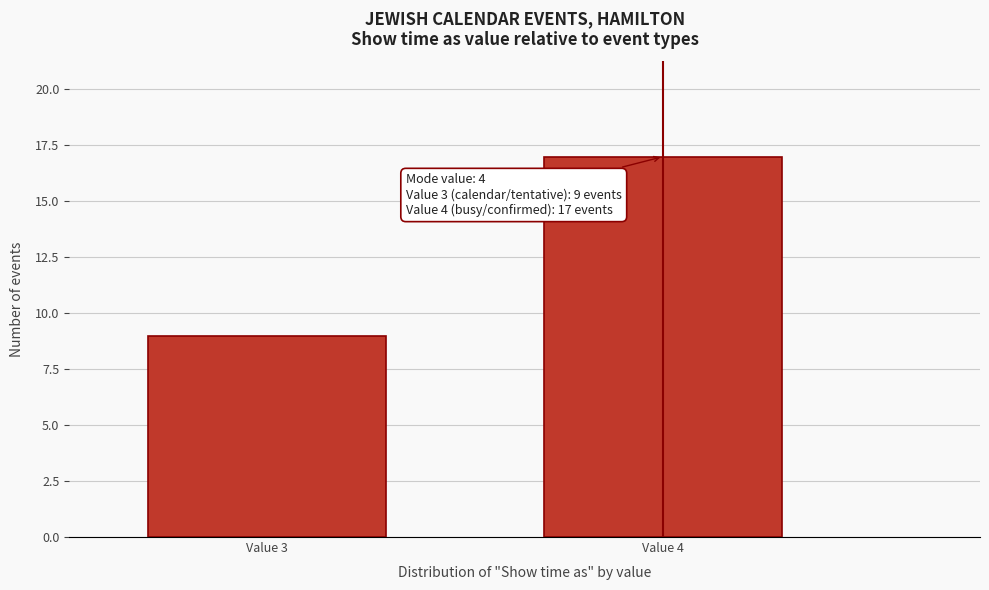

Reading left to right, extract all data points from this chart.

Value 3=9	Value 4=17